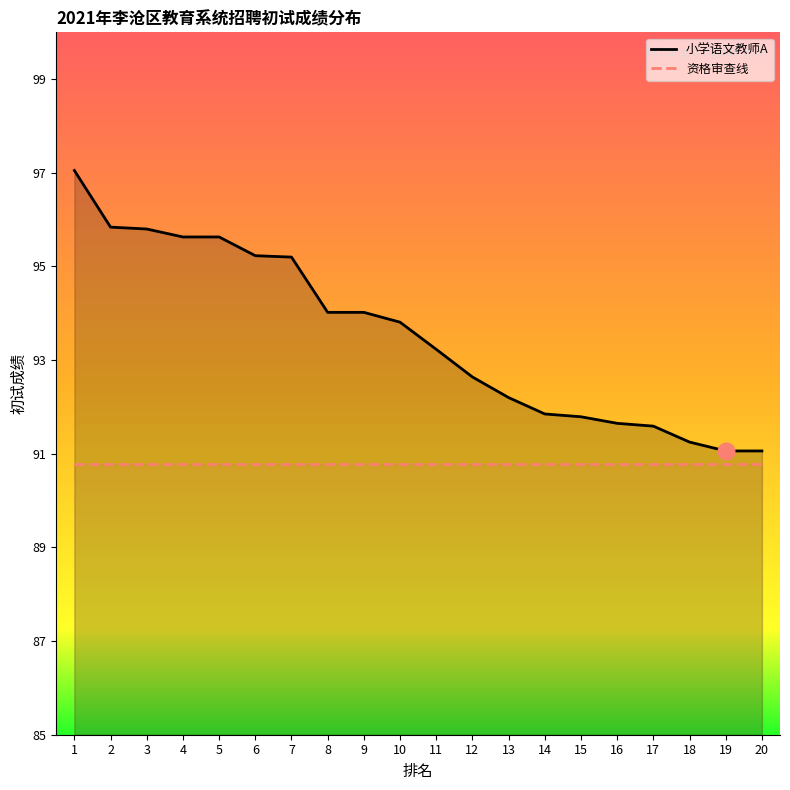

What is the value of the 16th point from the left?

91.7